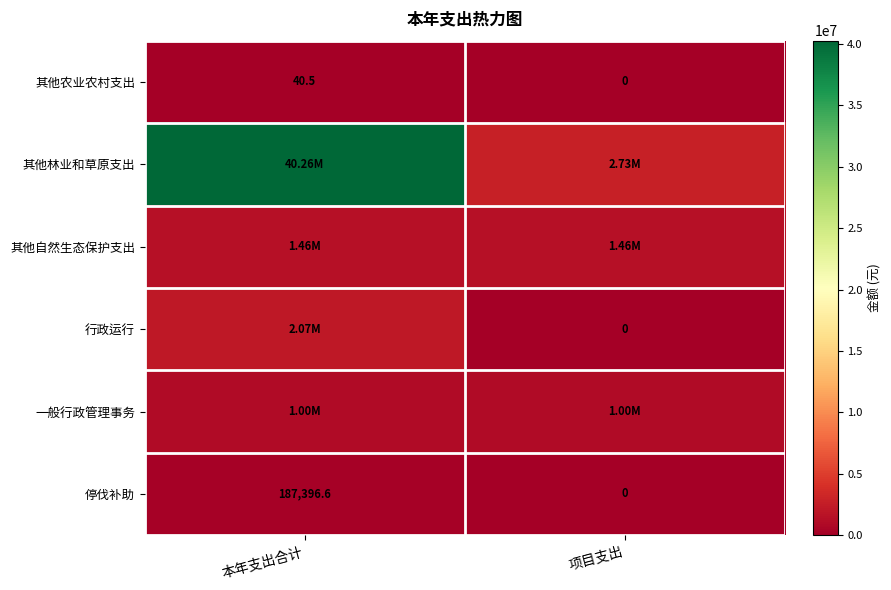

Where is 其他农业农村支出 nearest to the value 20?

项目支出